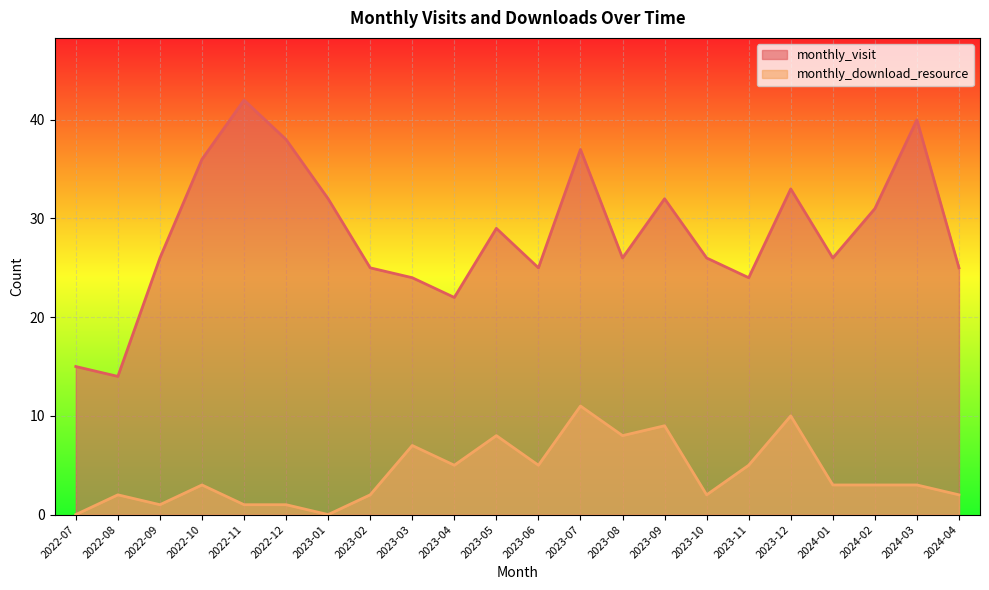

Between 2022-12 and 2023-12, which series saw the biggest shift?

monthly_download_resource